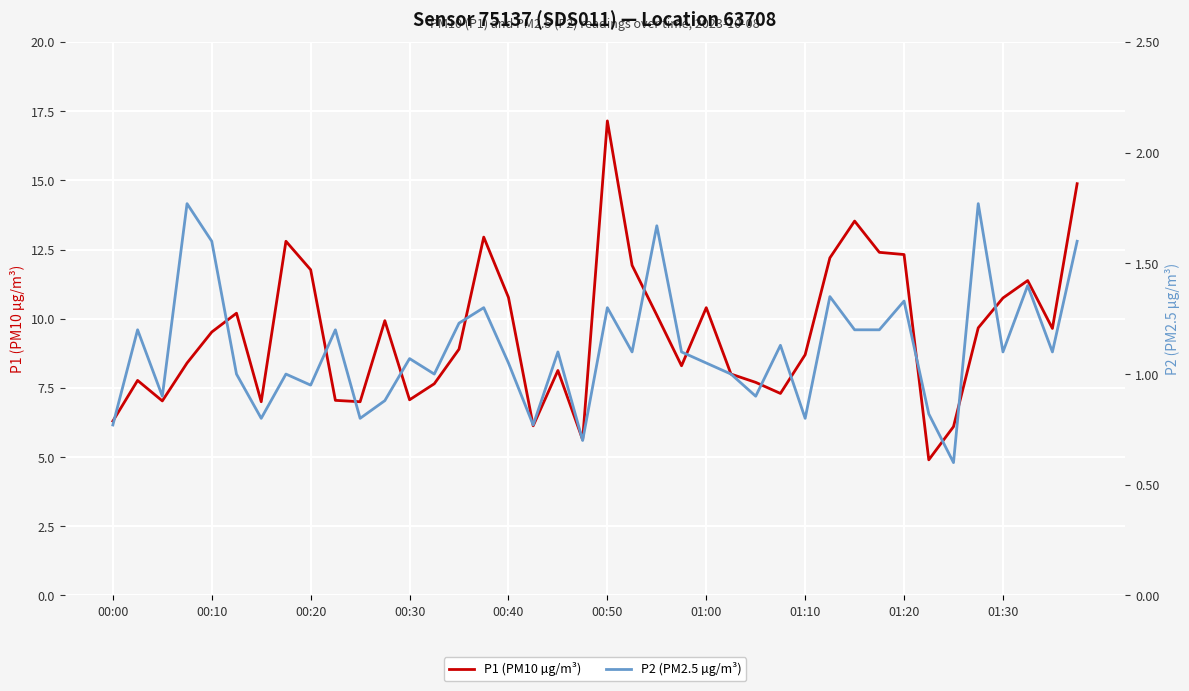

What is the difference between the maximum and minimum values in the P2 (PM2.5 µg/m³) series?

1.2